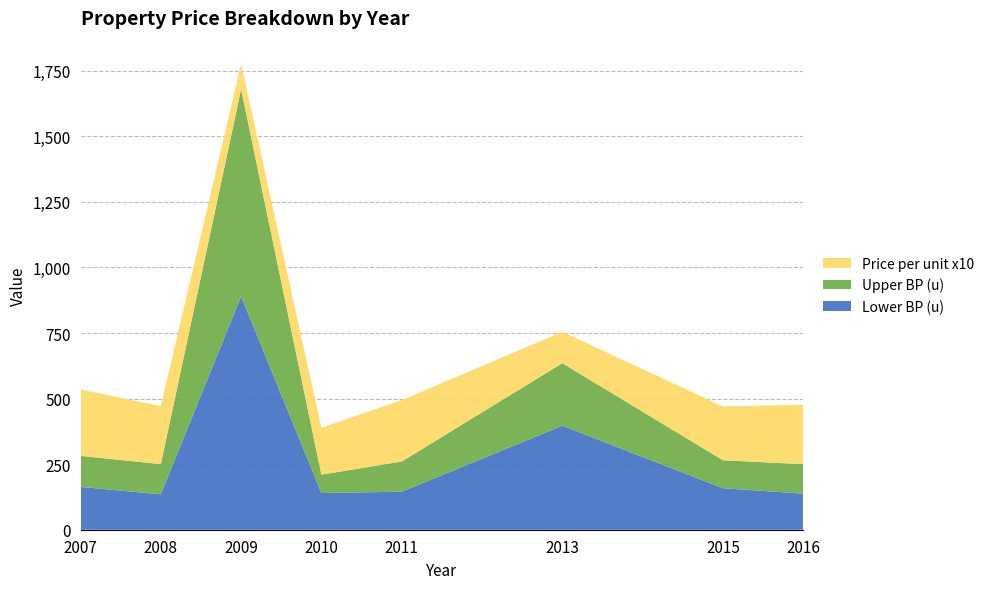

Is it true that Lower BP (u) equals 145.0 at 2011?

True